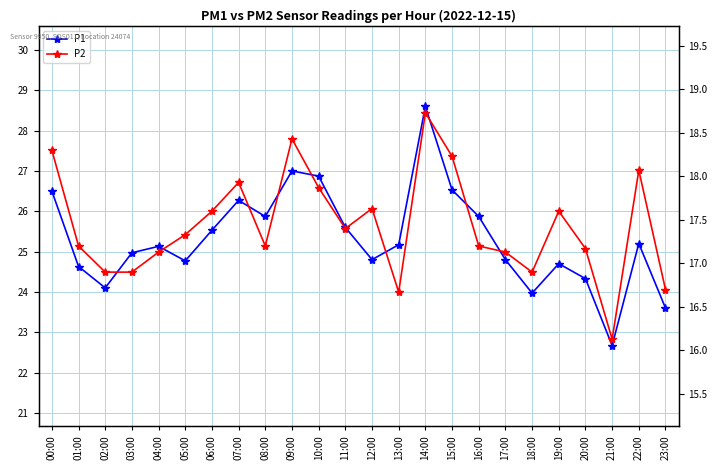

Read the P2 value at 17:00.

17.1